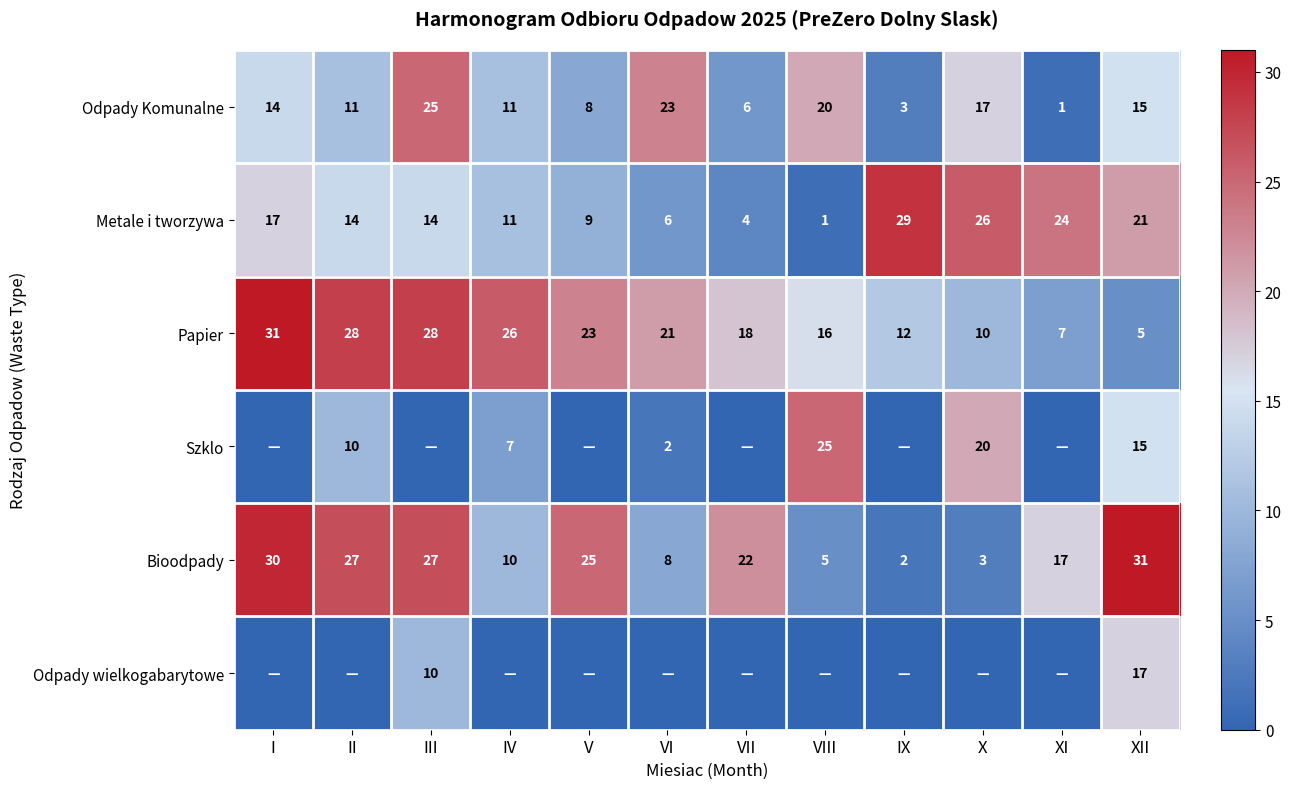

How many series are shown in this chart?

6